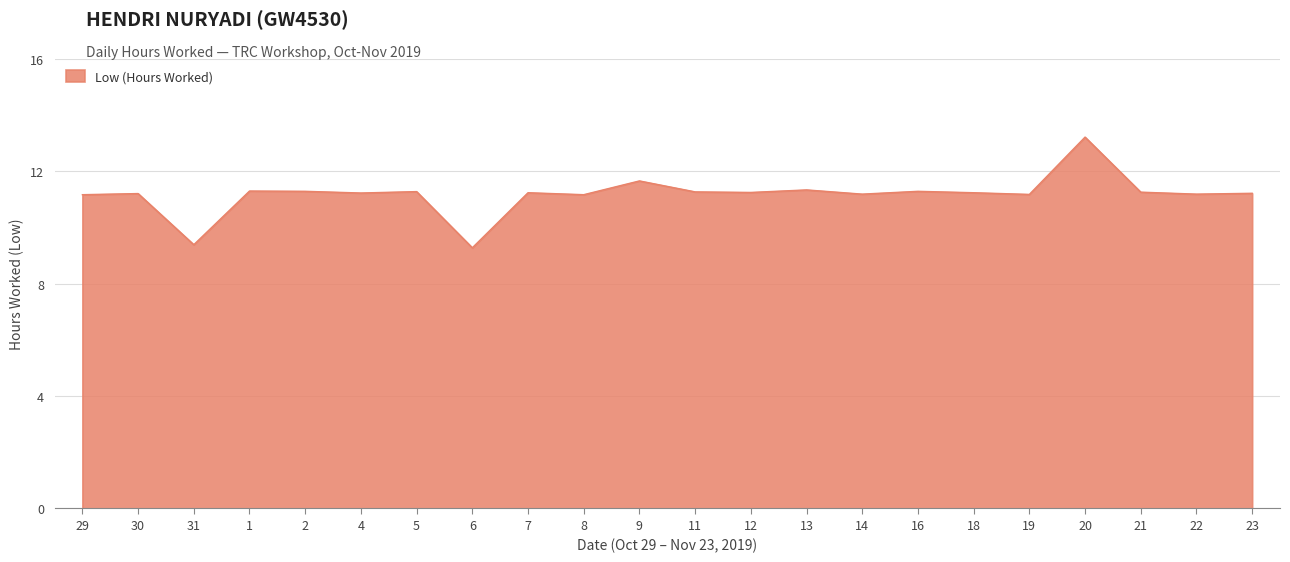

True or false: the data has more than 2 interior local peaks.

True